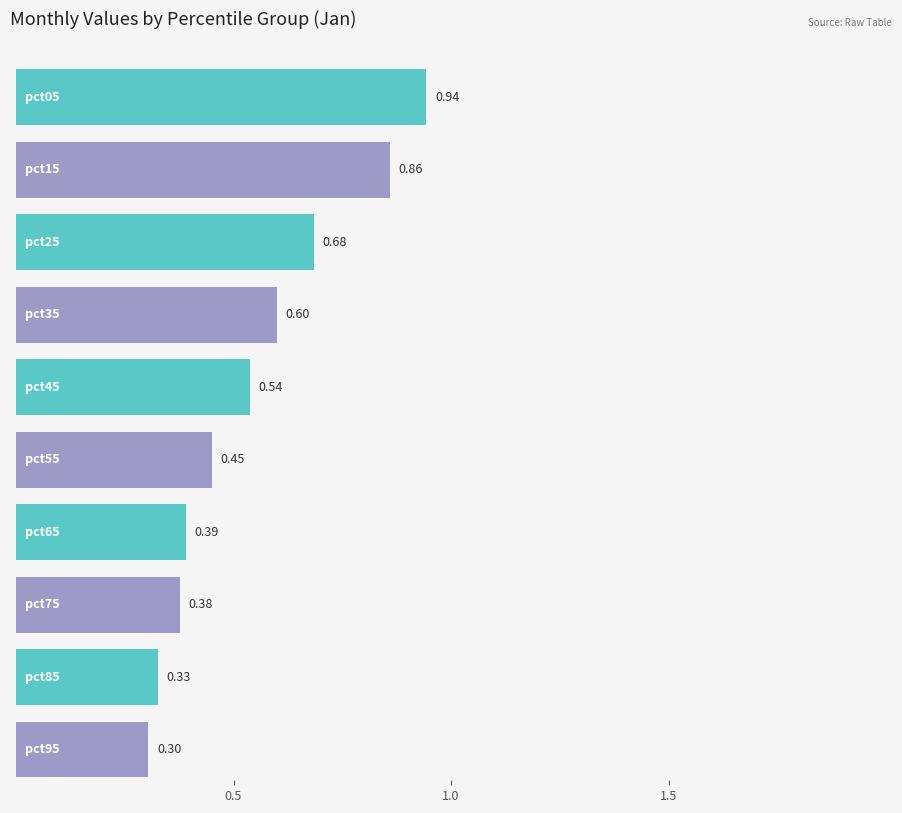

Read the Mar value at pct55.

0.5